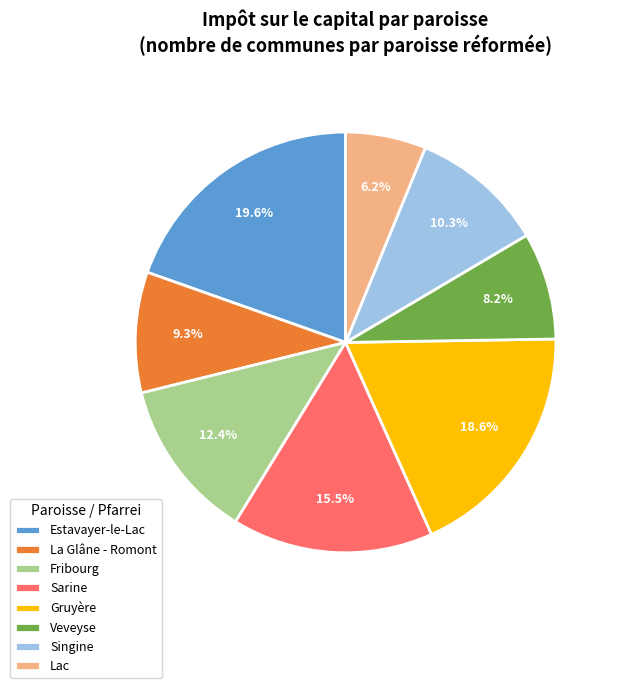

How many segments does this pie chart have?

8